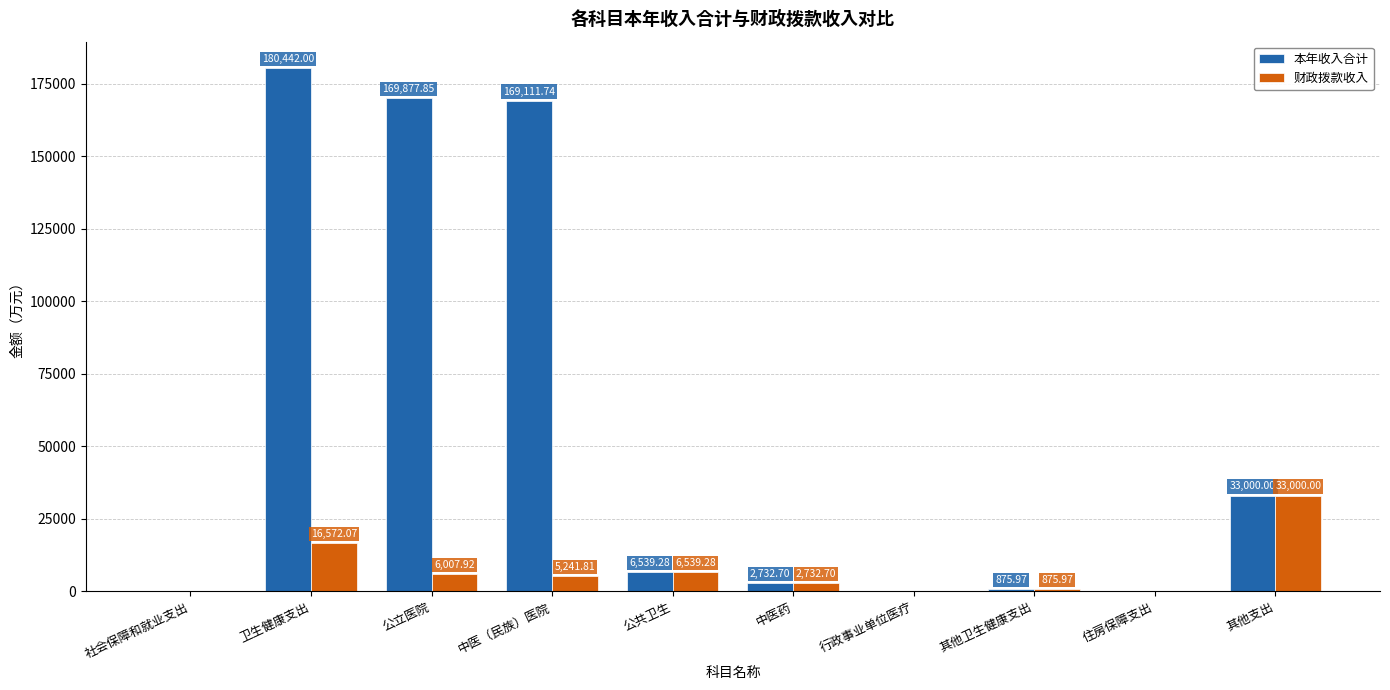

What is the average value of the 财政拨款收入 series?

7165.3